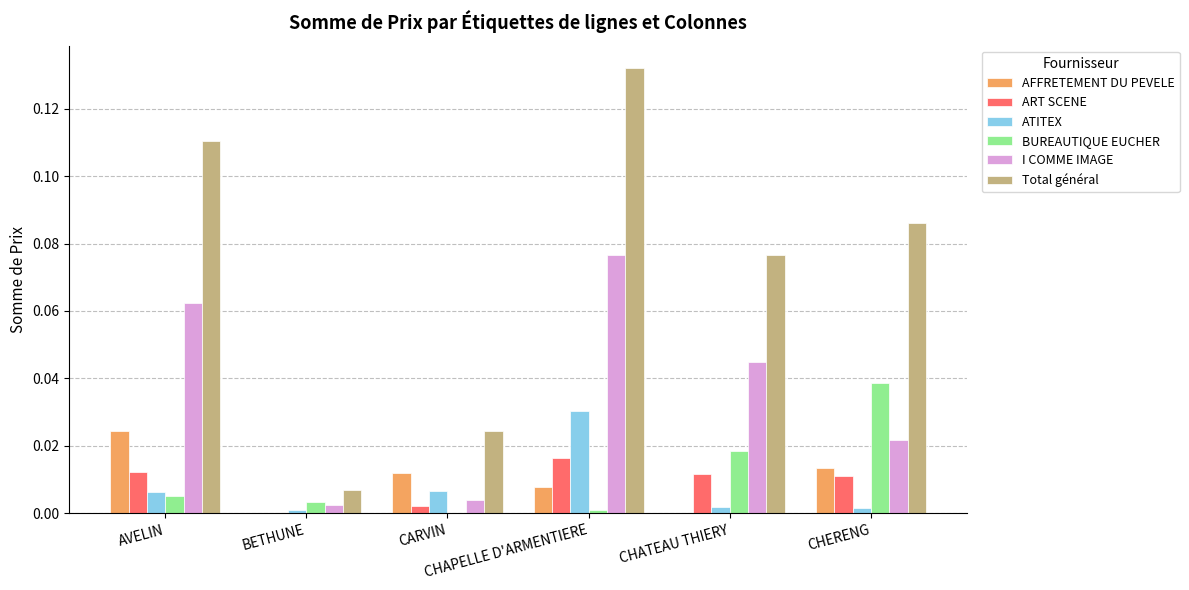

Which series has the largest total across all categories?

Total général